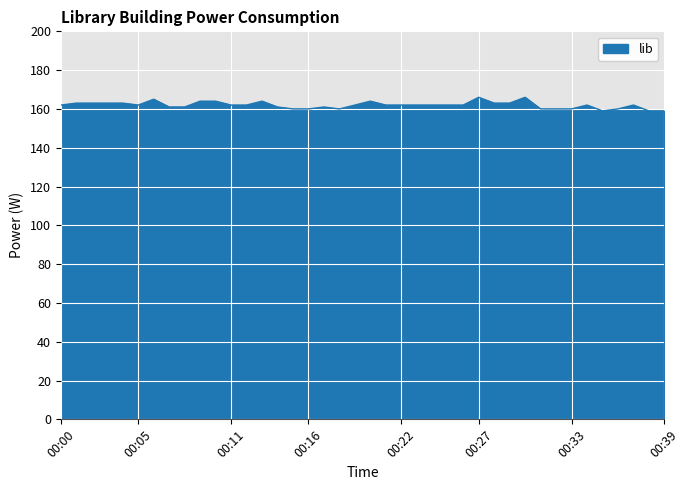

What is the greatest value displayed?

166